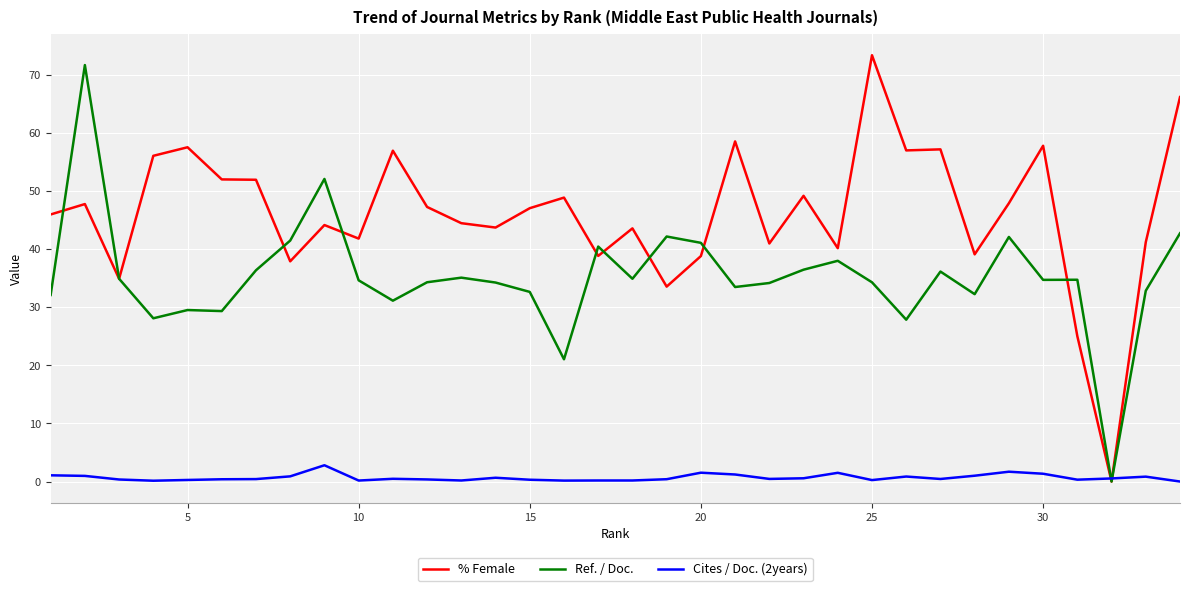

Is this an area chart (filled region under the line)?

No